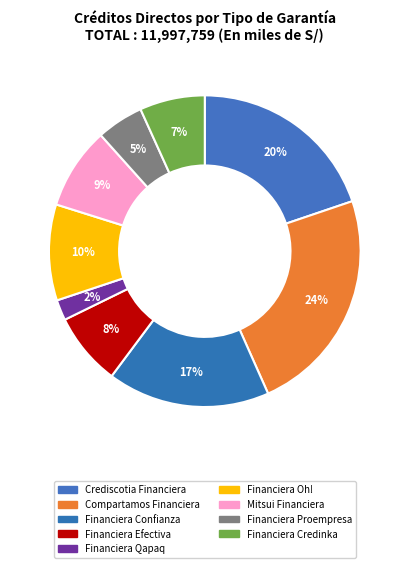

How many segments does this pie chart have?

9